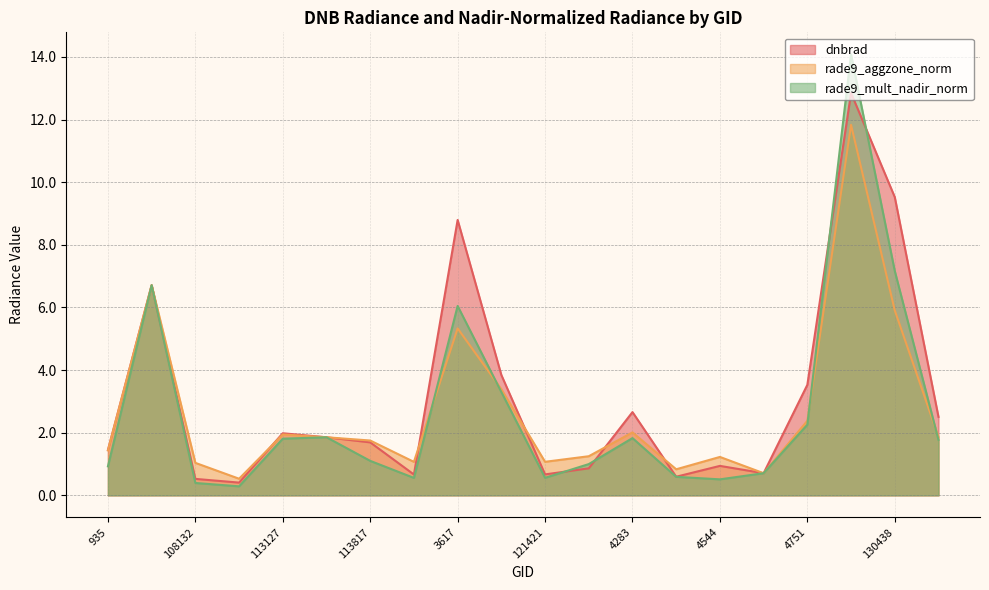

Which category has the lowest value in the dnbrad series?

1970